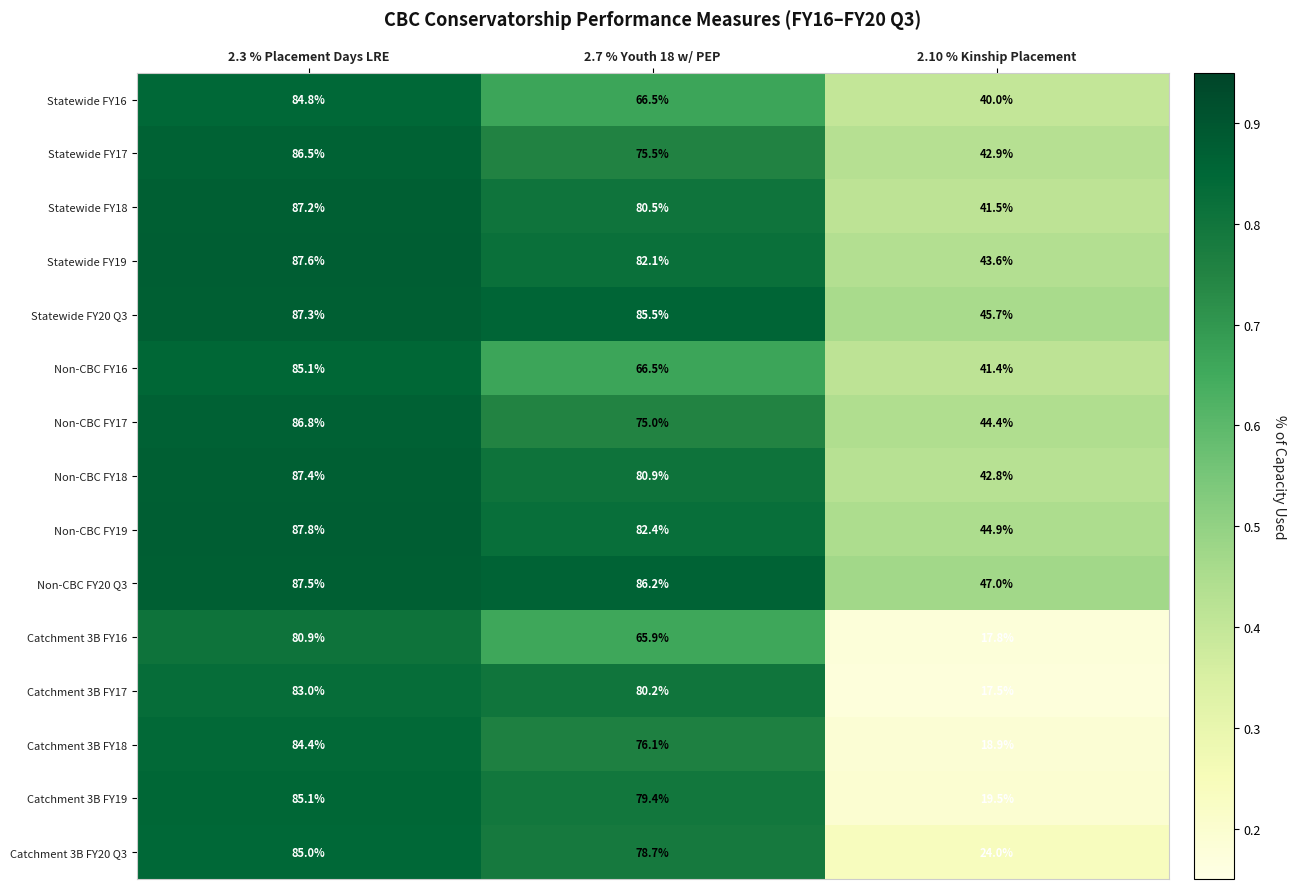

Which series has the widest spread of values?

Catchment 3B FY19